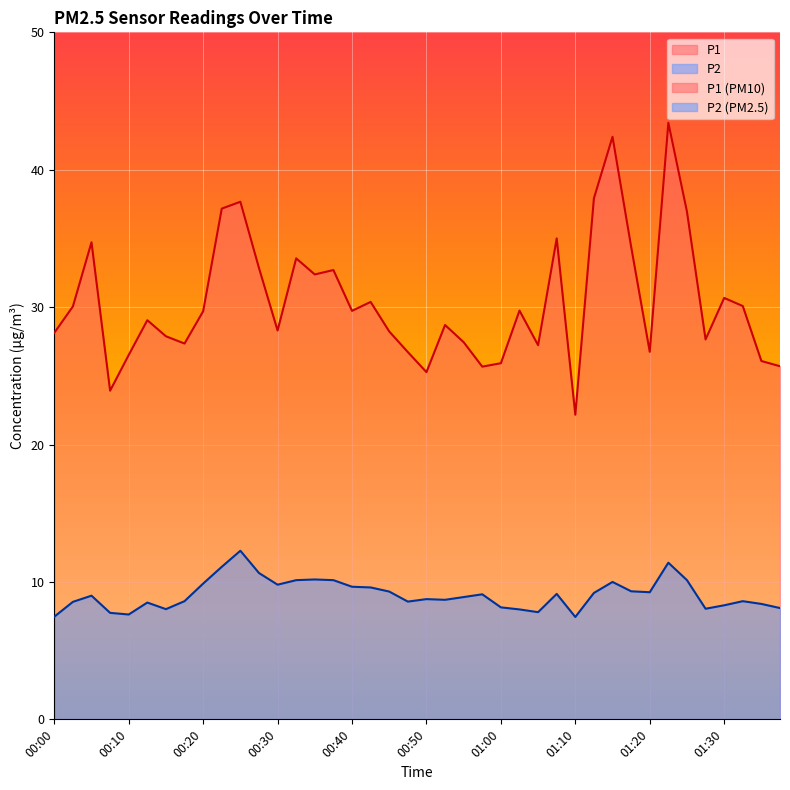

List the labels in order of P2 value, smallest first.

01:10, 00:00, 00:10, 00:08, 01:05, 01:03, 00:15, 01:28, 01:38, 01:00, 01:30, 01:35, 00:13, 00:03, 00:48, 00:18, 01:33, 00:53, 00:50, 00:55, 00:05, 00:58, 01:08, 01:13, 01:20, 00:45, 01:18, 00:43, 00:40, 00:30, 00:20, 01:15, 00:33, 00:38, 01:25, 00:35, 00:28, 00:23, 01:23, 00:25